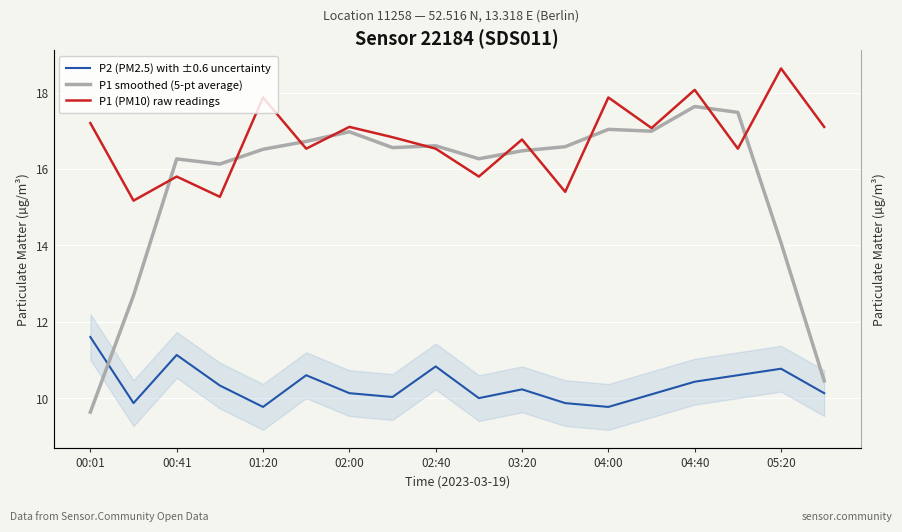

List the series in order of their overall mean, lowest first.

P2 (PM2.5) with ±0.6 uncertainty, P1 smoothed (5-pt average), P1 (PM10) raw readings